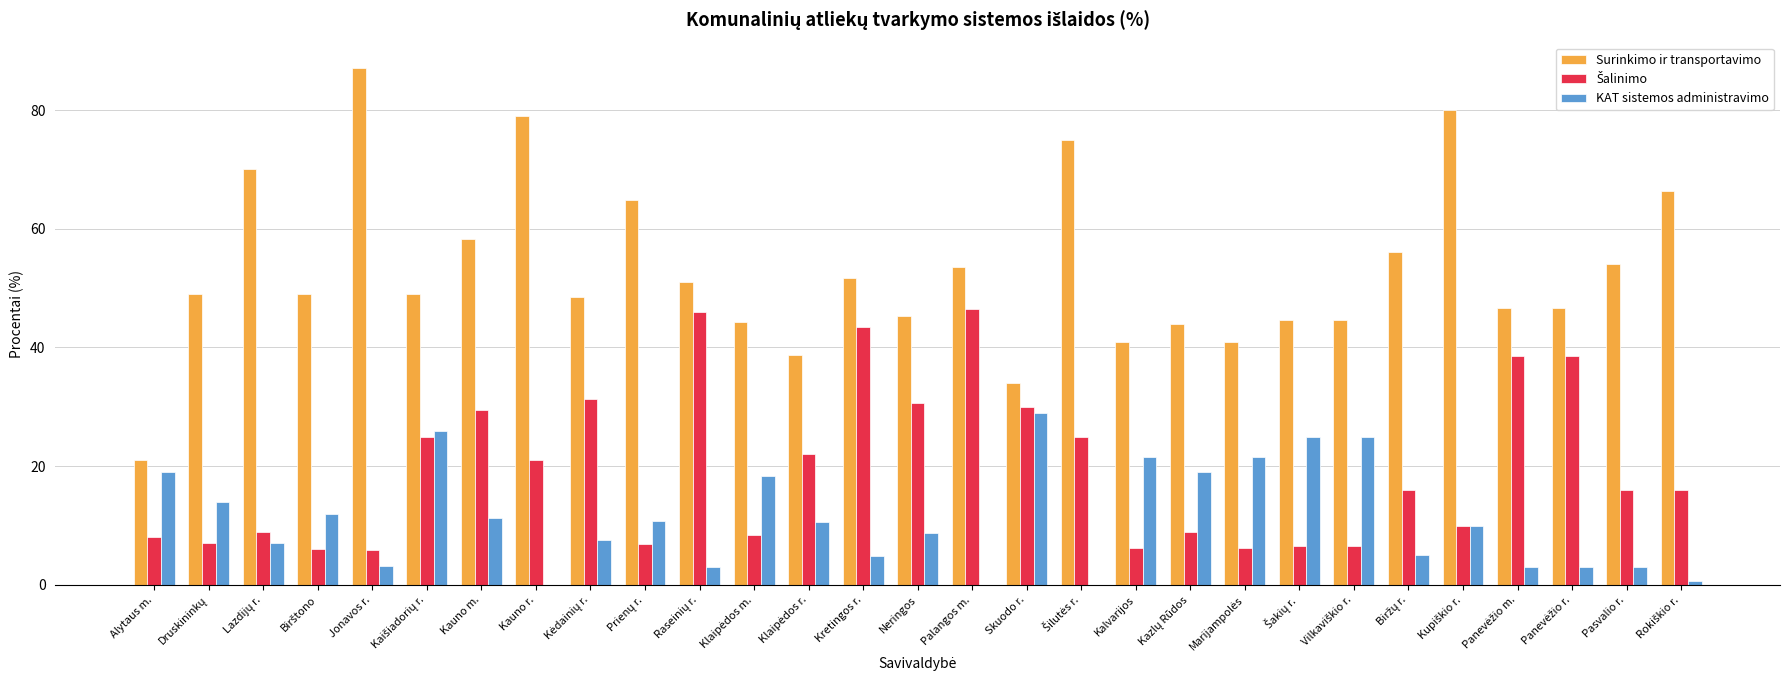

What is the sum of all Surinkimo ir transportavimo values?

1534.0